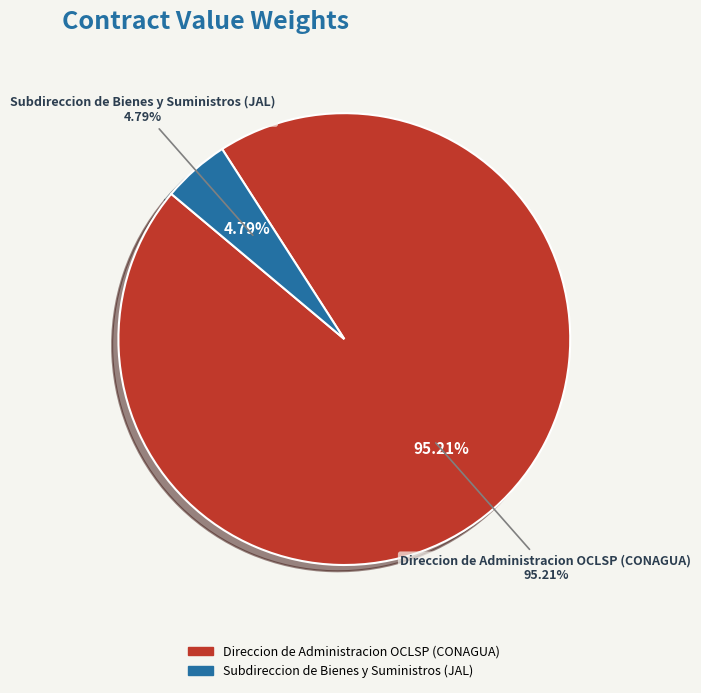

Which slice is the largest?

Direccion de Administracion OCLSP (CONAGUA)